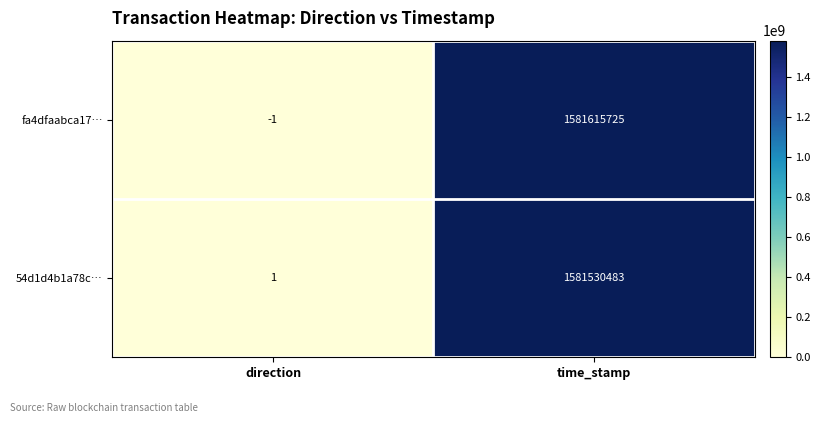

Which series has the largest total across all categories?

fa4dfaabca17…